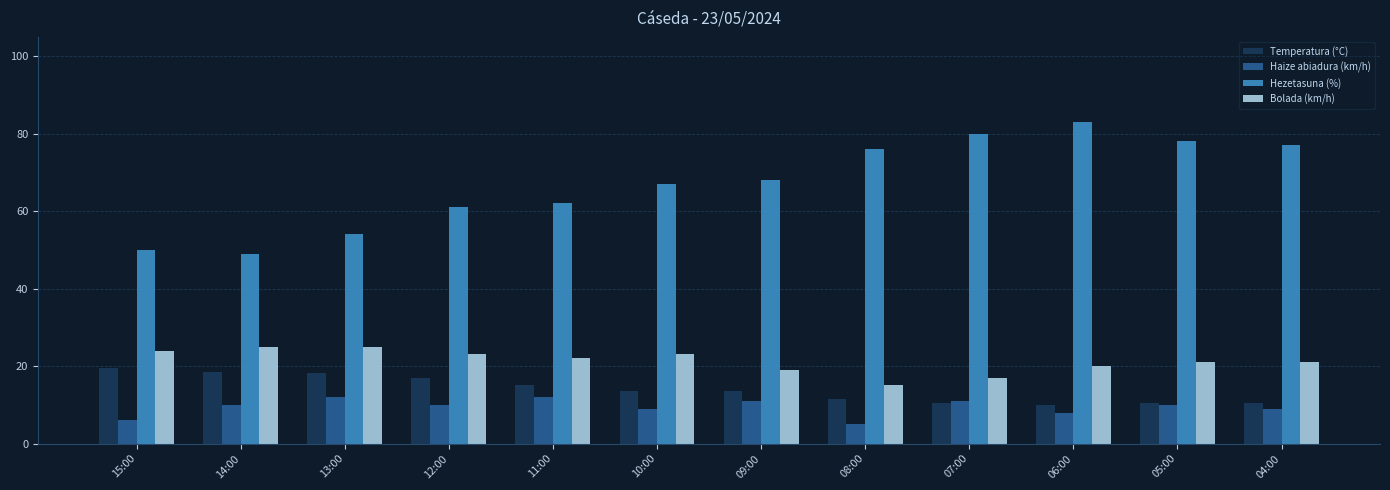

What is the difference between the Hezetasuna (%) values at 13:00 and 06:00?

29.0